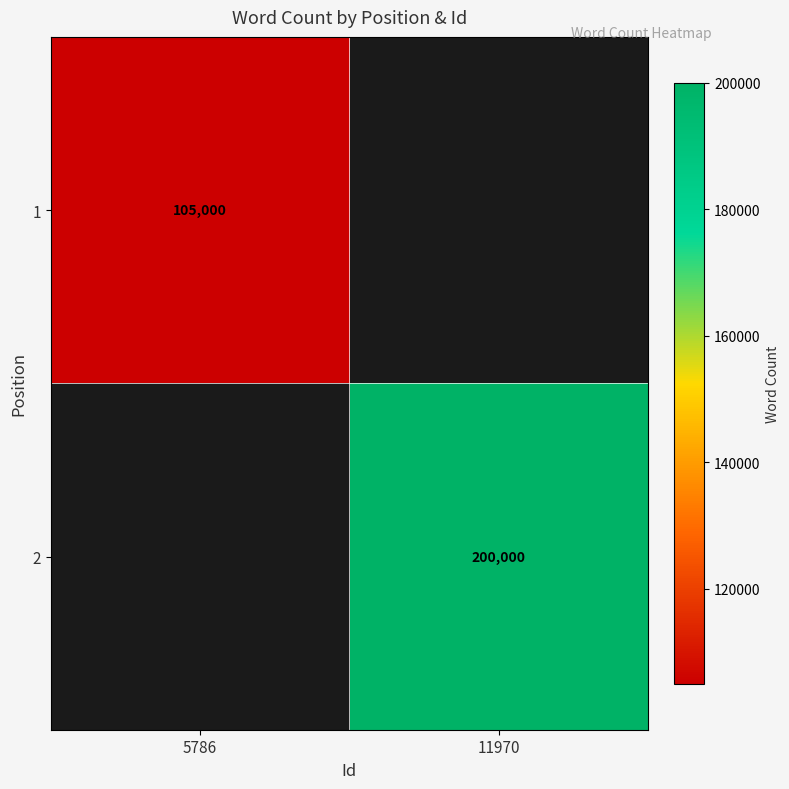

Which category has the lowest value across all series?

5786